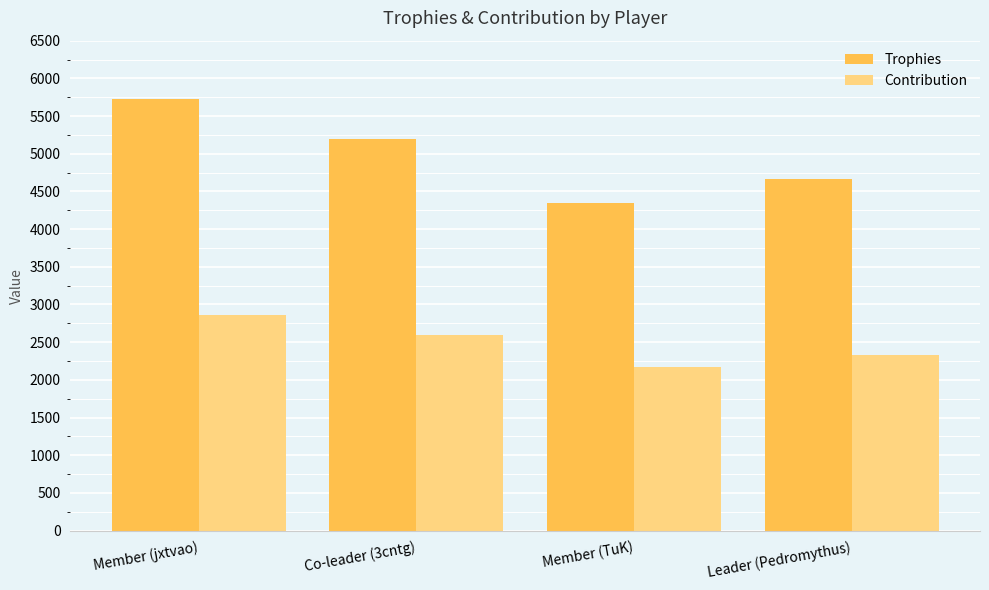

Which series has the largest total across all categories?

Trophies